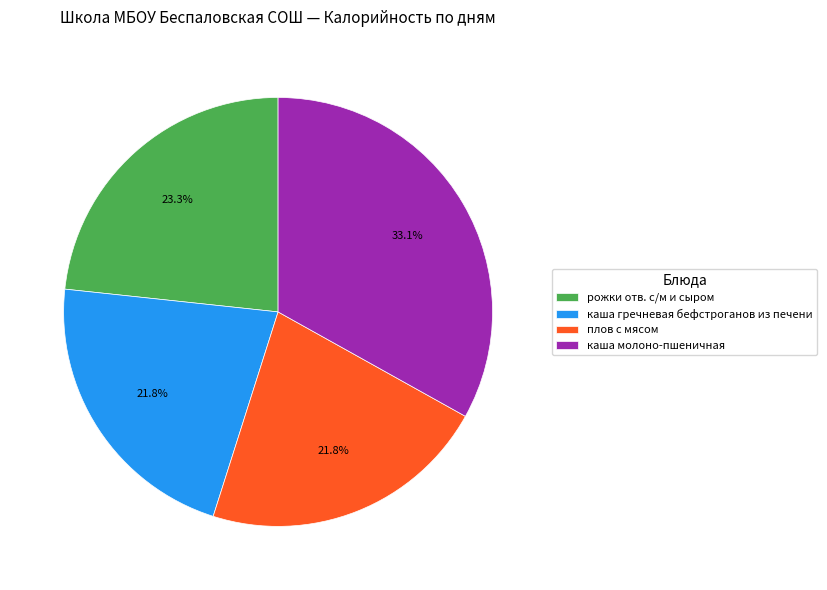

Does каша молоно-пшеничная account for over 50% of the chart?

No